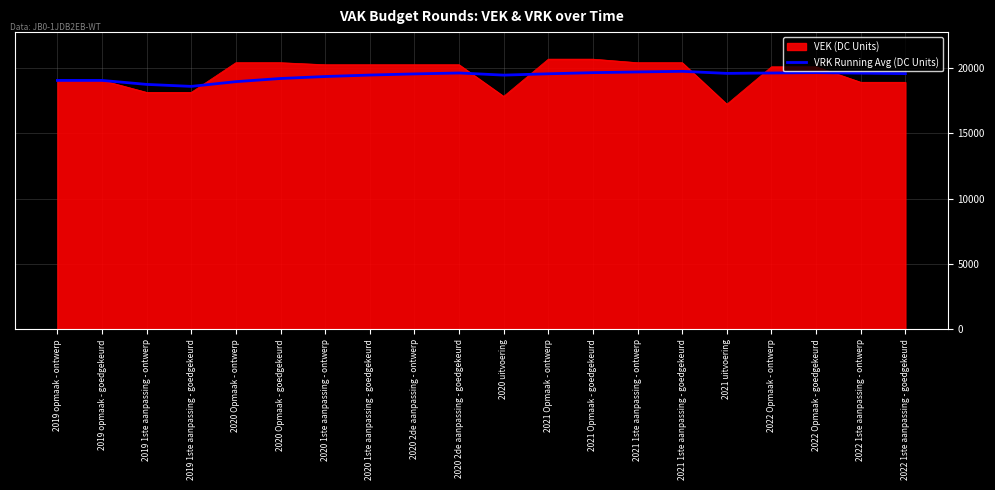

Which category has the lowest value in the VEK (DC Units) series?

2021 uitvoering